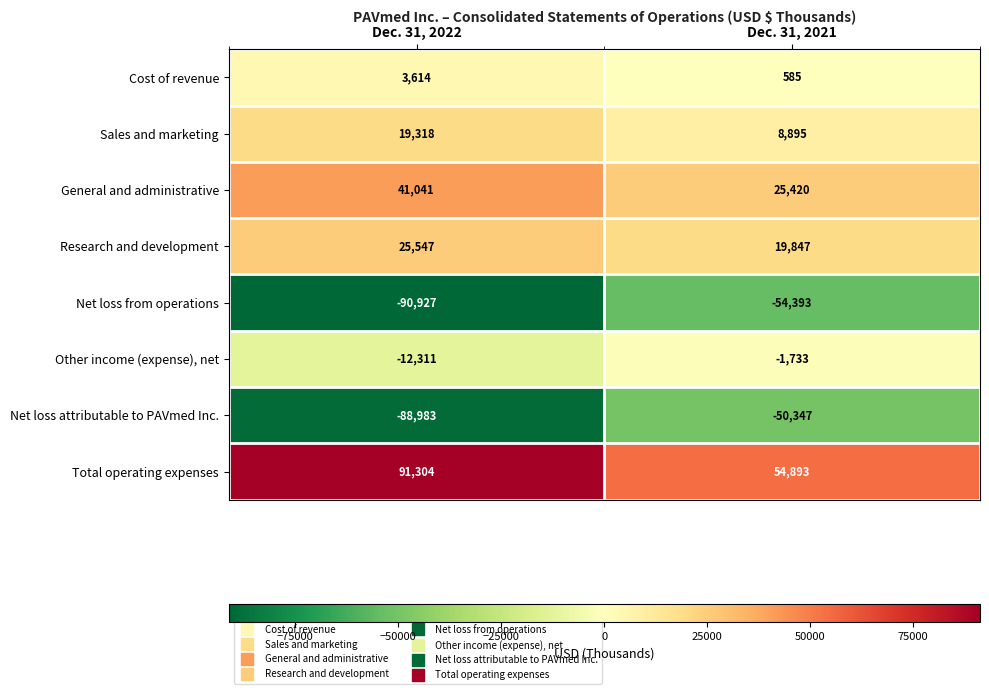

What is the greatest value displayed?

91304